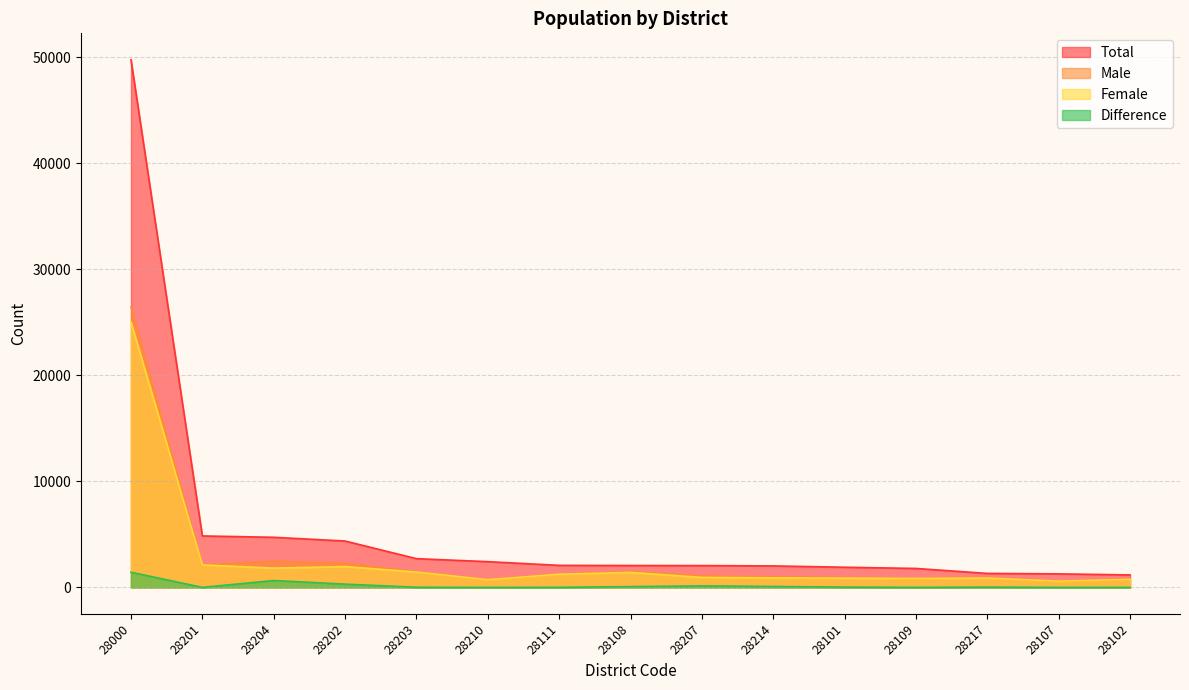

Which series has the widest spread of values?

Total